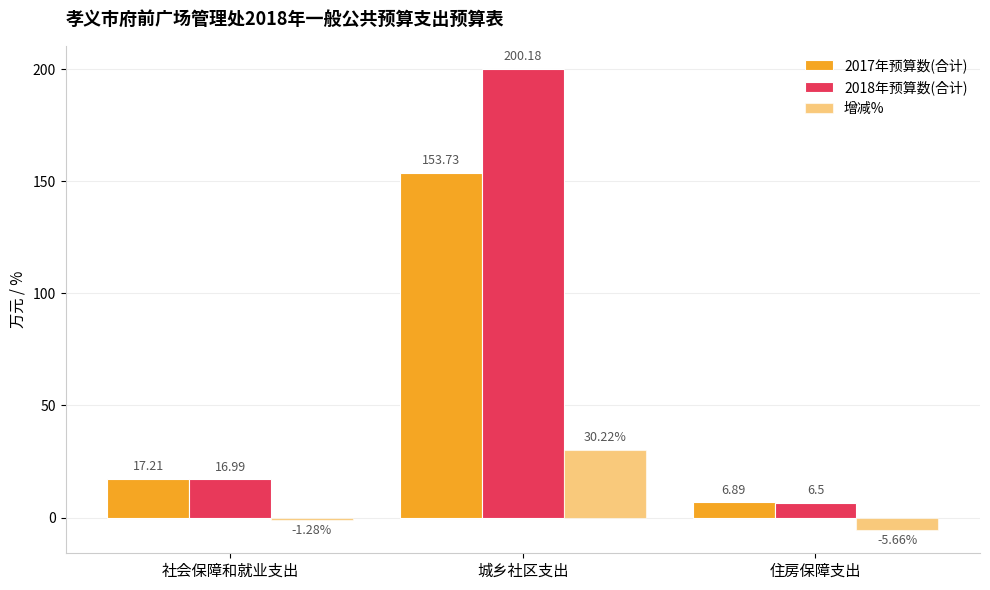

How many groups of bars are there?

3